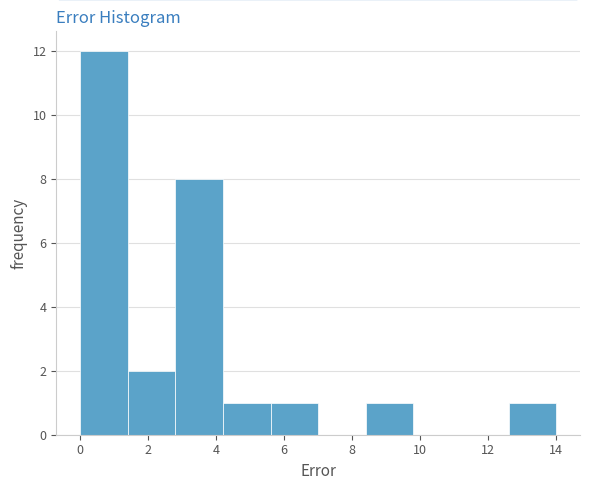

Reading left to right, list every bar in this chart as the range it spans on the x-axis followed by its height. The values are not printed on the chart, so give them approximately, as read against the axis.

0.0 to 1.4: 12
1.4 to 2.8: 2
2.8 to 4.2: 8
4.2 to 5.6: 1
5.6 to 7.0: 1
7.0 to 8.4: 0
8.4 to 9.8: 1
9.8 to 11.2: 0
11.2 to 12.6: 0
12.6 to 14.0: 1